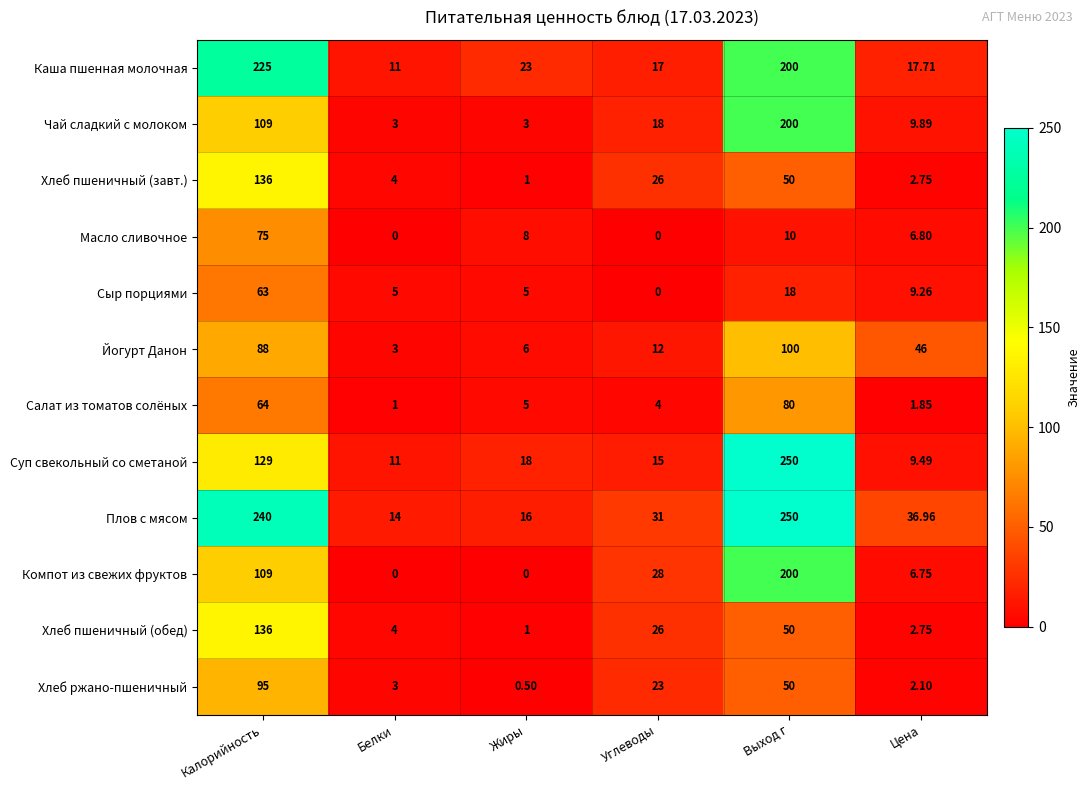

How many data points does each series have?

6